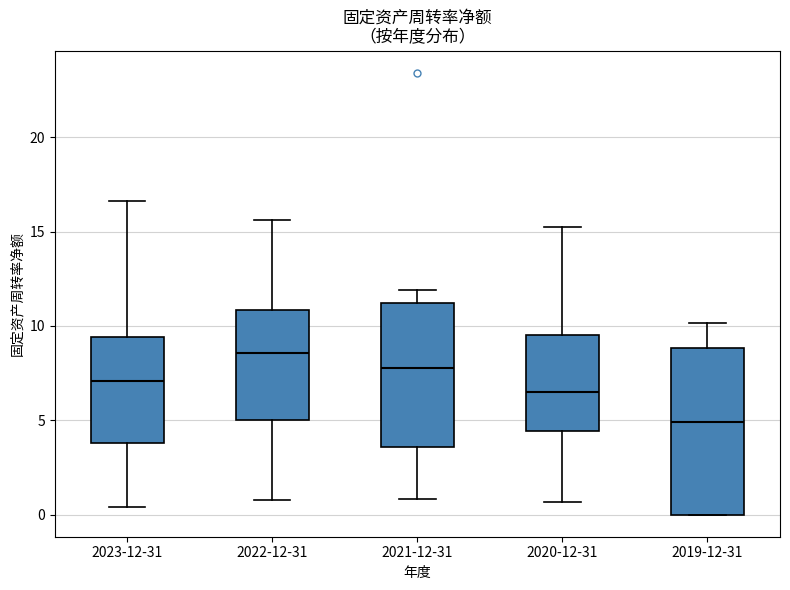

Reading left to right, transcribe this box plot: for each box, give where its median line is, the range the box spans, and where its two whiskers end, as read against the y-axis. The values are not printed on the chart, so give them approximately, as read against the axis.

2023-12-31: median 7.0, box 4.0 to 9.5, whiskers 0.5 to 16.5
2022-12-31: median 8.5, box 5.0 to 11.0, whiskers 1.0 to 15.5
2021-12-31: median 8.0, box 3.5 to 11.0, whiskers 1.0 to 12.0
2020-12-31: median 6.5, box 4.5 to 9.5, whiskers 0.5 to 15.0
2019-12-31: median 5.0, box 0.0 to 9.0, whiskers 0.0 to 10.0